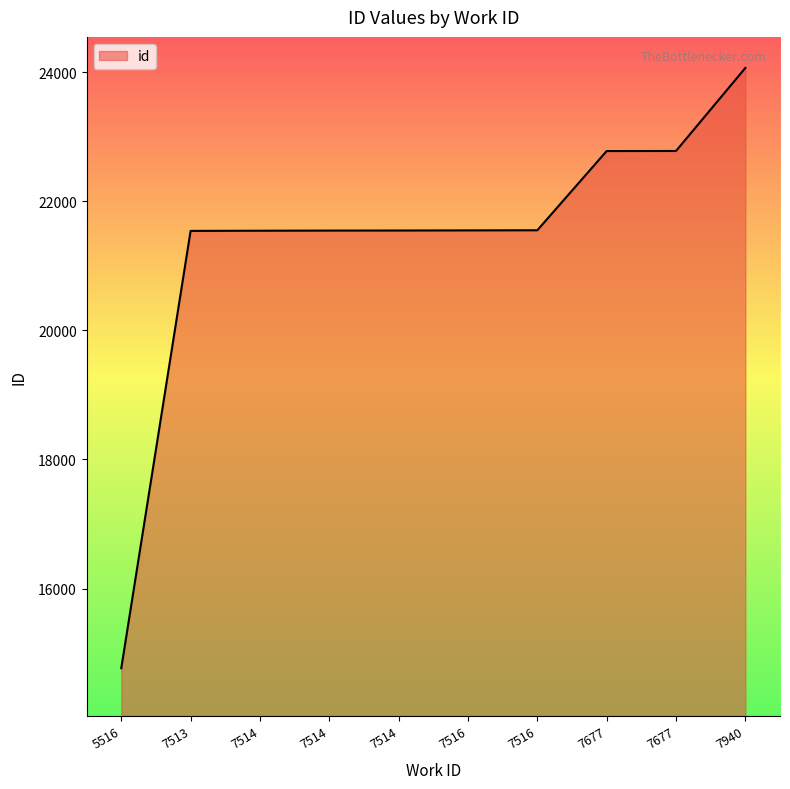

Is this an area chart (filled region under the line)?

Yes